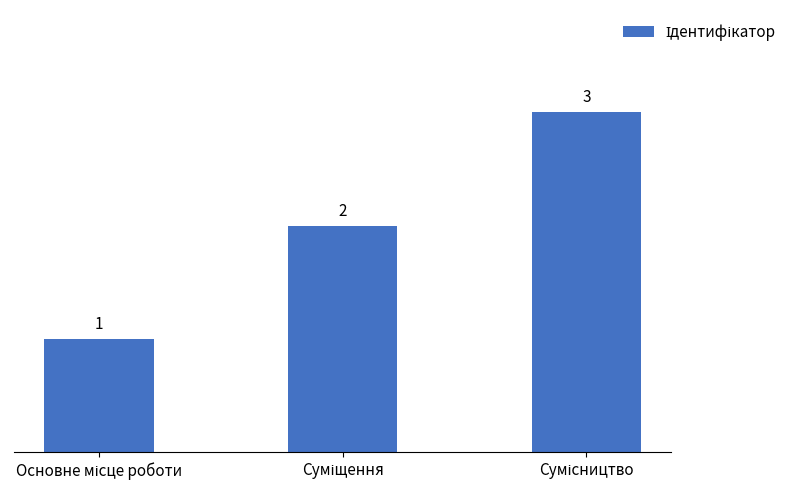

Does the chart contain any negative values?

No